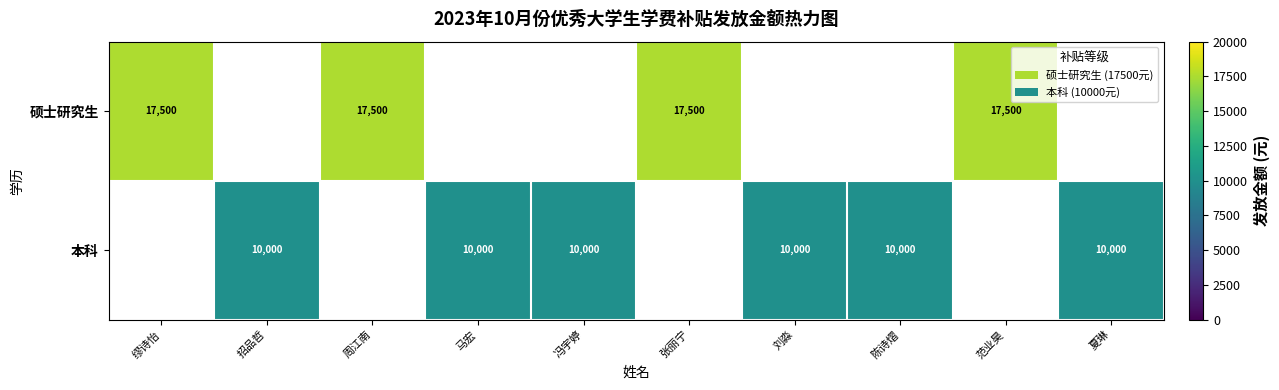

The 硕士研究生 series shows 6764 at 张丽宁. True or false?

False